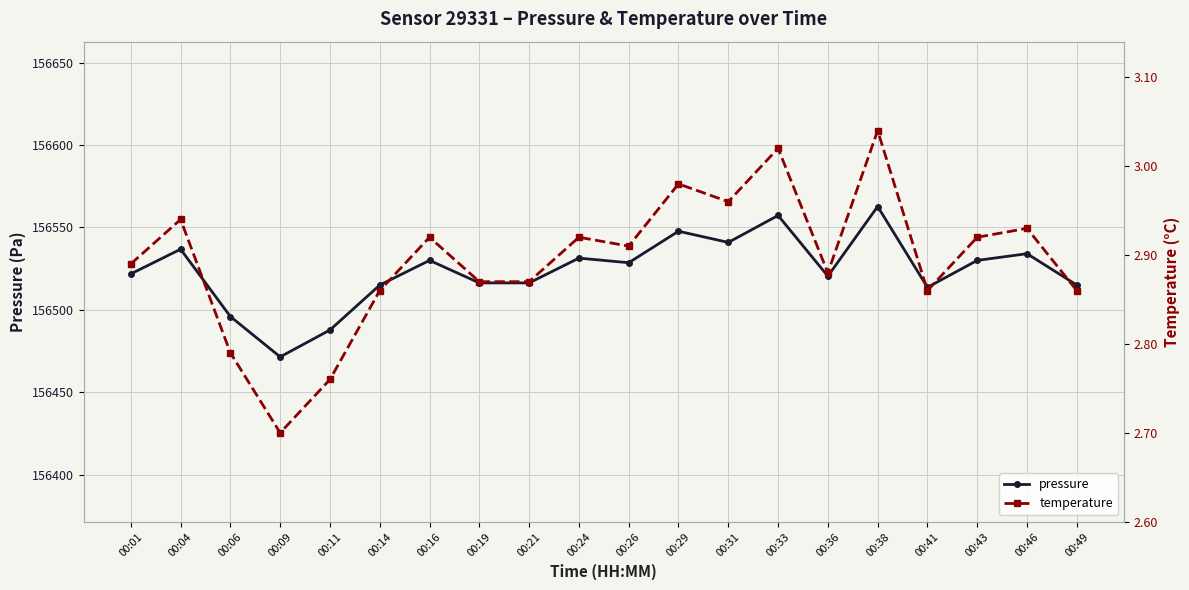

At which category does the chart reach its peak across all series?

00:38